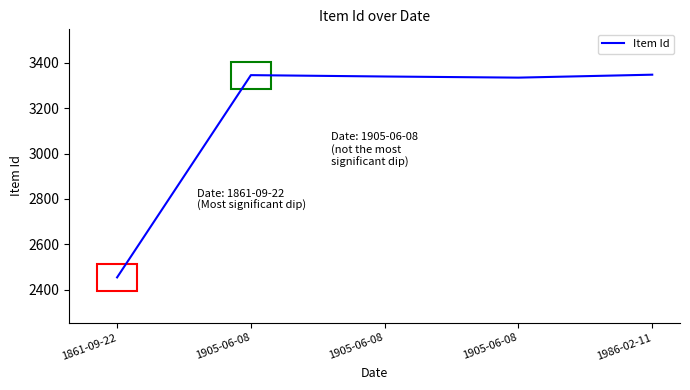

What is the minimum value shown in the chart?

2454